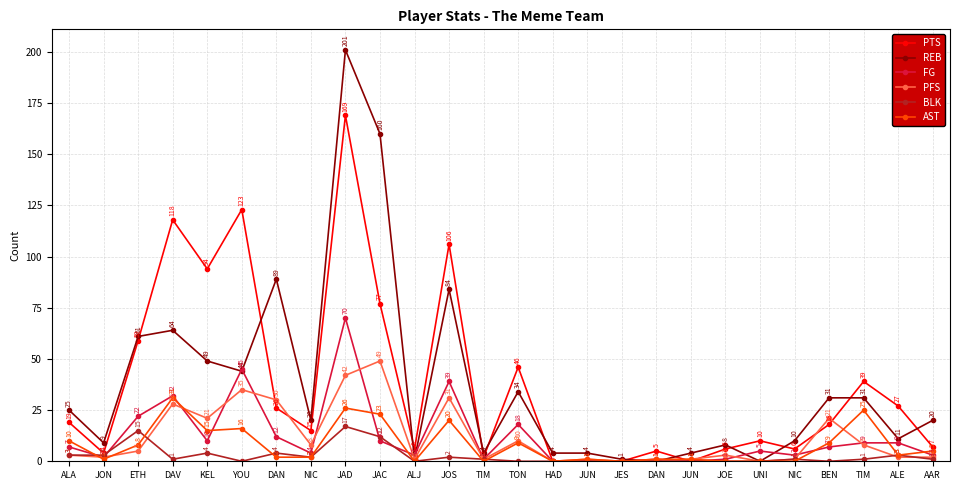

Where does the BLK series first go above 1?

ALA